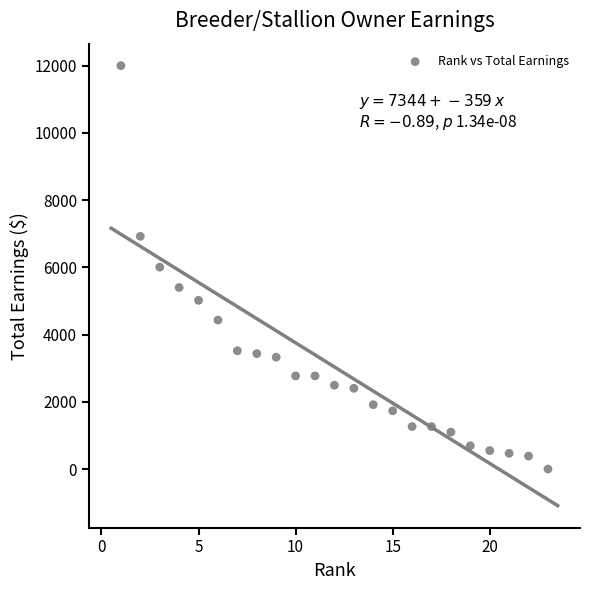

What is the range of Y values (max minus min)?

12002